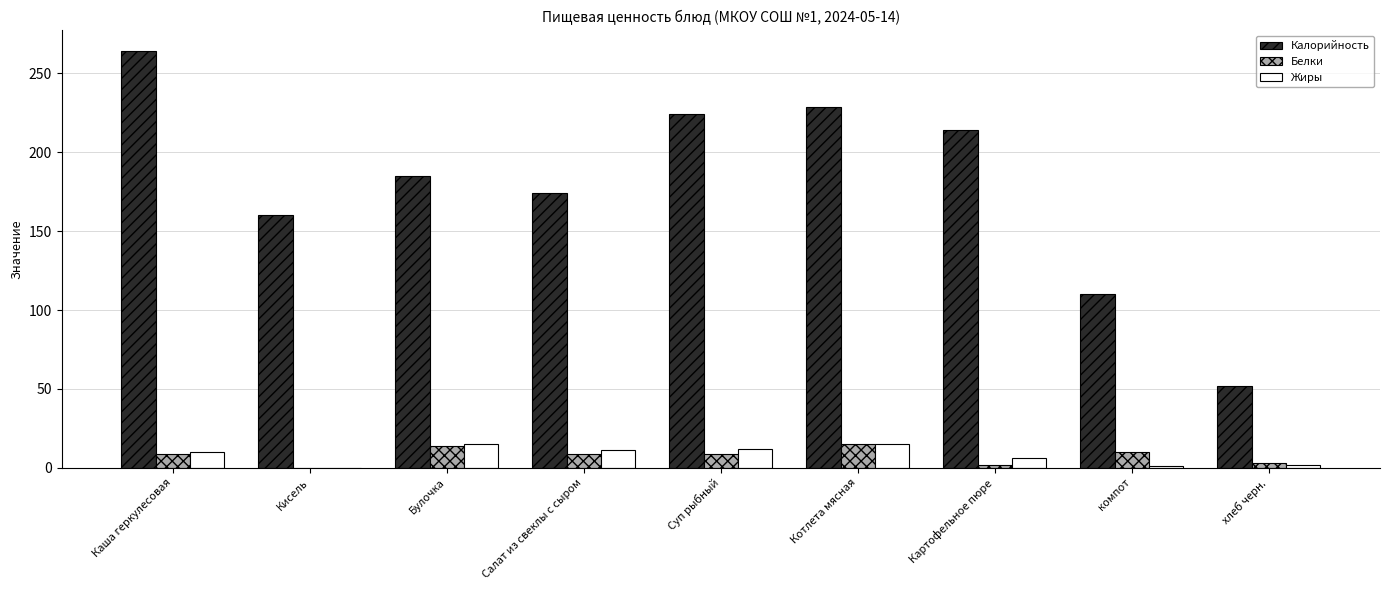

Are the bars grouped side by side (vs. stacked)?

Yes